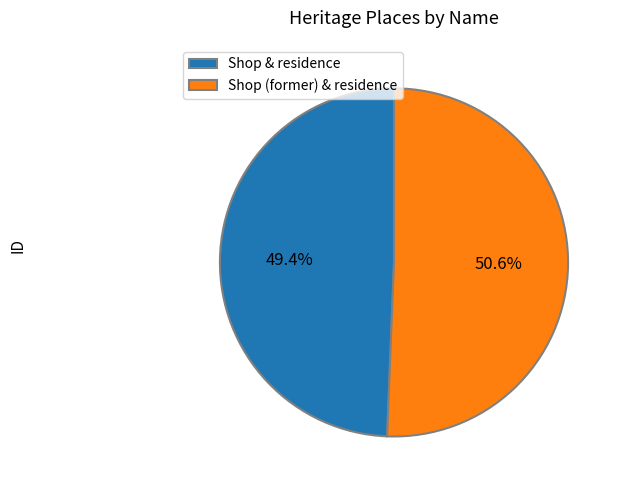

What is the ratio of the value at Shop (former) & residence to the value at Shop & residence?

1.0